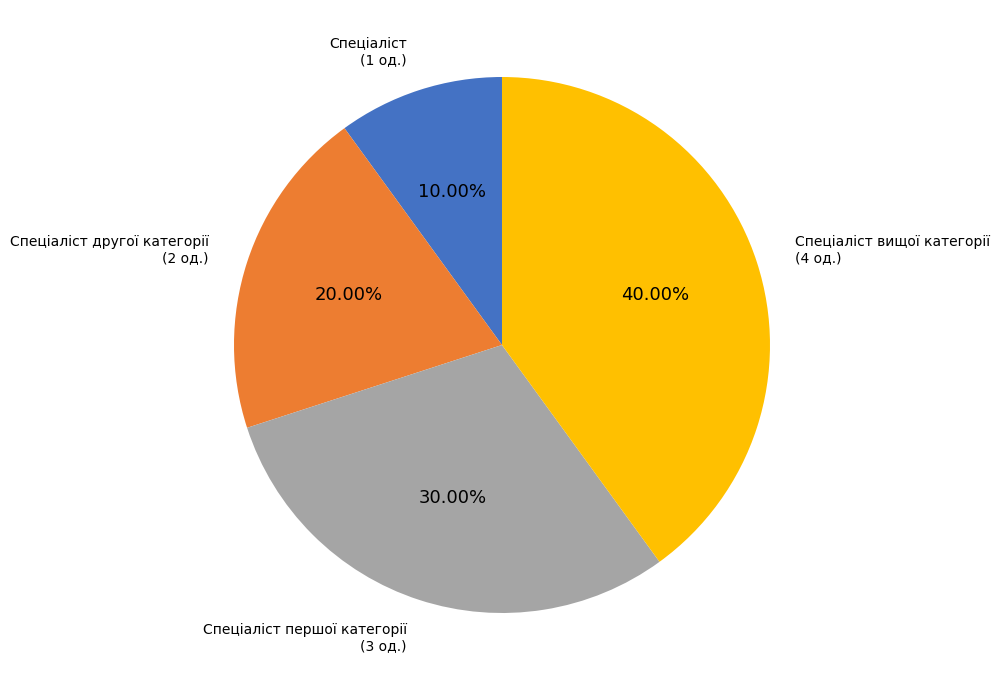

Is there a majority slice in this chart?

No